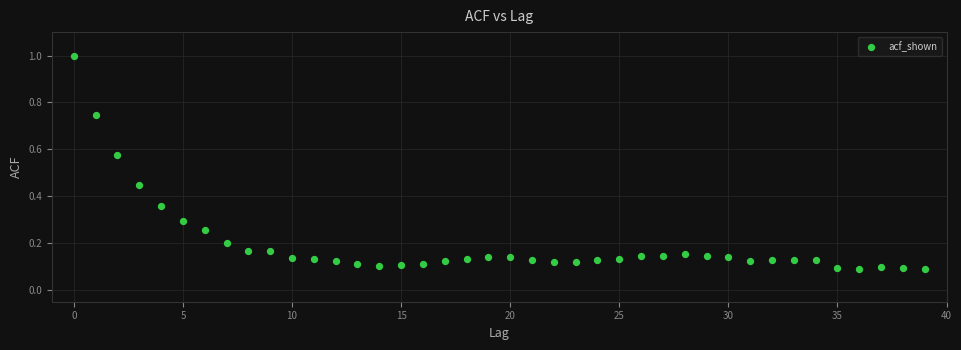

What is the range of Y values (max minus min)?

0.9